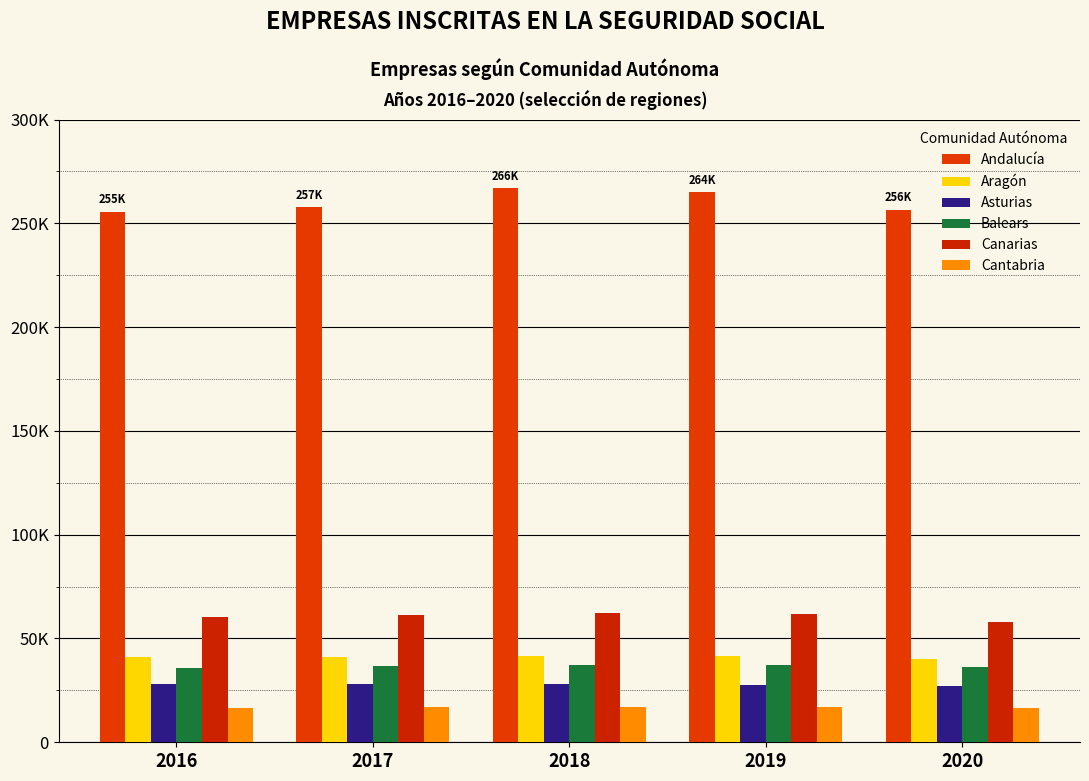

Does the chart contain any negative values?

No